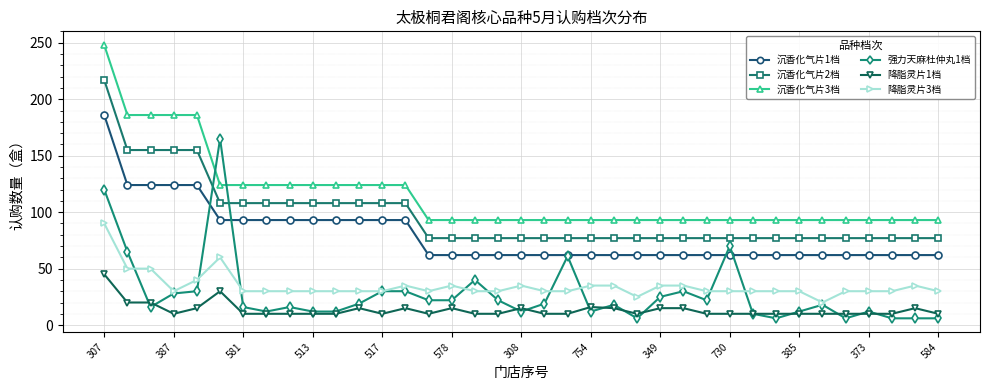

Rank the series by their maximum value, from lowest to highest.

降脂灵片1档, 降脂灵片3档, 强力天麻杜仲丸1档, 沉香化气片1档, 沉香化气片2档, 沉香化气片3档